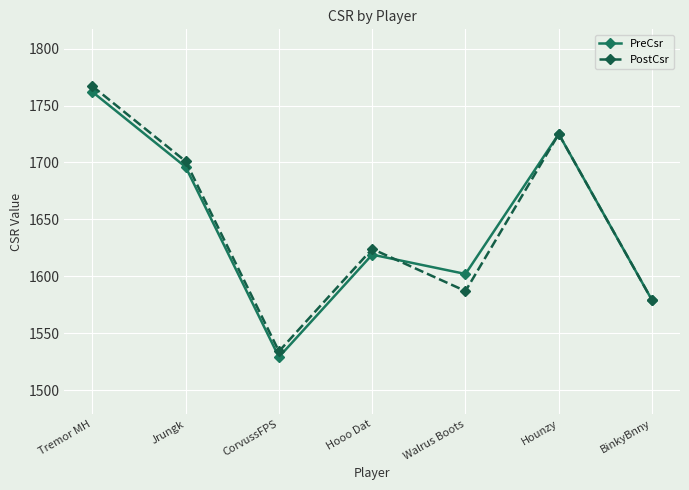

What are all the series names shown in the legend?

PreCsr, PostCsr